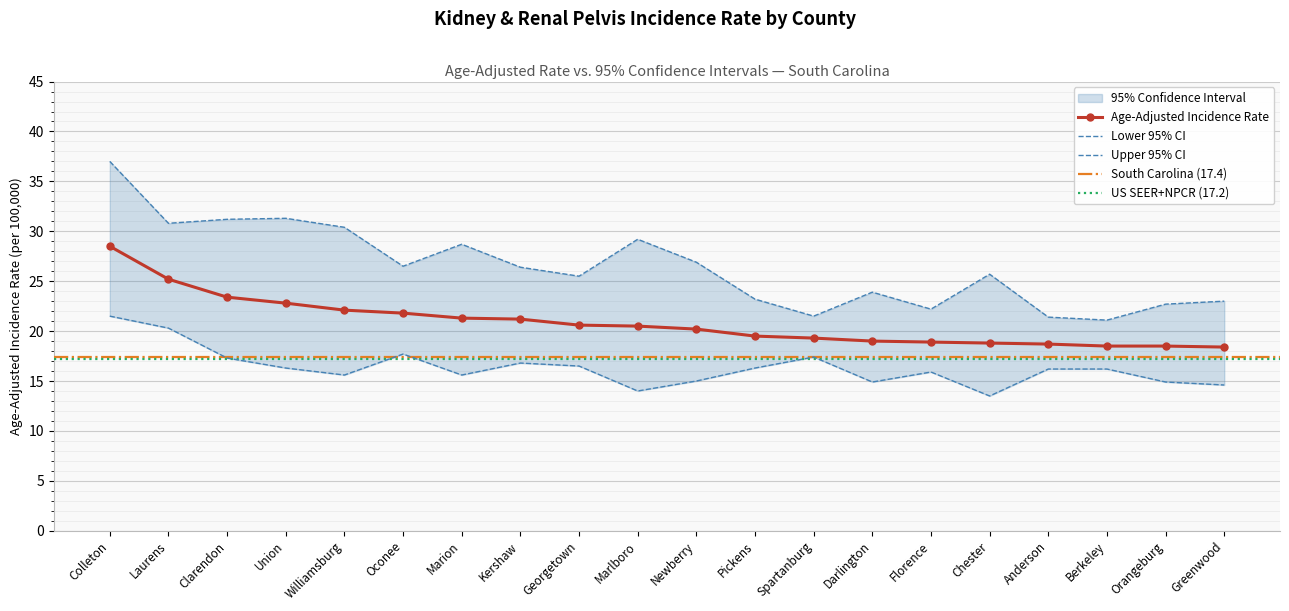

Reading left to right, transcribe all the data shown in this chart.

Age-Adjusted Incidence Rate: Colleton=28.5	Laurens=25.2	Clarendon=23.4	Union=22.8	Williamsburg=22.1	Oconee=21.8	Marion=21.3	Kershaw=21.2	Georgetown=20.6	Marlboro=20.5	Newberry=20.2	Pickens=19.5	Spartanburg=19.3	Darlington=19.0	Florence=18.9	Chester=18.8	Anderson=18.7	Berkeley=18.5	Orangeburg=18.5	Greenwood=18.4
Lower 95% CI: Colleton=21.5	Laurens=20.3	Clarendon=17.3	Union=16.3	Williamsburg=15.6	Oconee=17.7	Marion=15.6	Kershaw=16.8	Georgetown=16.5	Marlboro=14.0	Newberry=15.0	Pickens=16.3	Spartanburg=17.4	Darlington=14.9	Florence=15.9	Chester=13.5	Anderson=16.2	Berkeley=16.2	Orangeburg=14.9	Greenwood=14.6
Upper 95% CI: Colleton=37.0	Laurens=30.8	Clarendon=31.2	Union=31.3	Williamsburg=30.4	Oconee=26.5	Marion=28.7	Kershaw=26.4	Georgetown=25.5	Marlboro=29.2	Newberry=26.9	Pickens=23.2	Spartanburg=21.5	Darlington=23.9	Florence=22.2	Chester=25.7	Anderson=21.4	Berkeley=21.1	Orangeburg=22.7	Greenwood=23.0